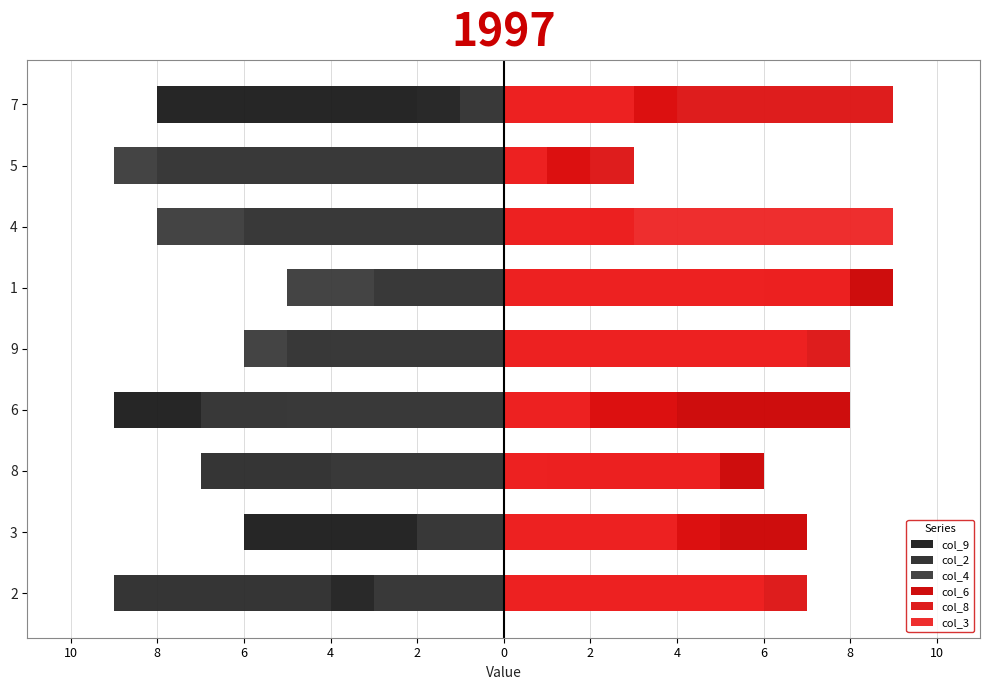

What is the difference between the maximum and minimum values in the col_3 series?

8